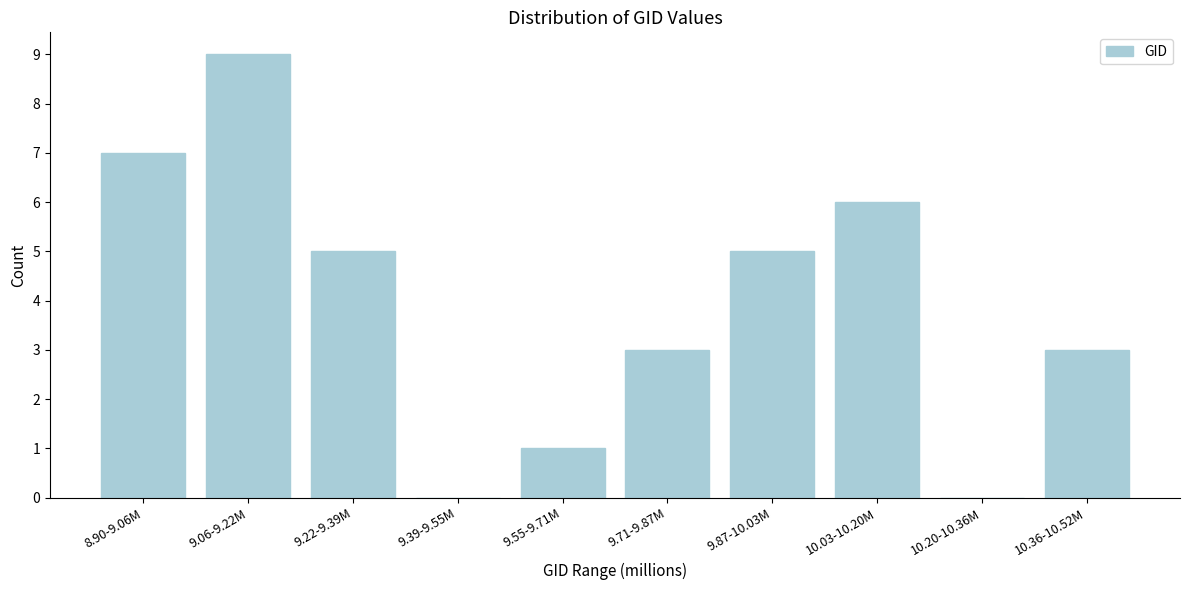

Reading left to right, extract all data points from this chart.

8.90-9.06M=7	9.06-9.22M=9	9.22-9.39M=5	9.39-9.55M=0	9.55-9.71M=1	9.71-9.87M=3	9.87-10.03M=5	10.03-10.20M=6	10.20-10.36M=0	10.36-10.52M=3